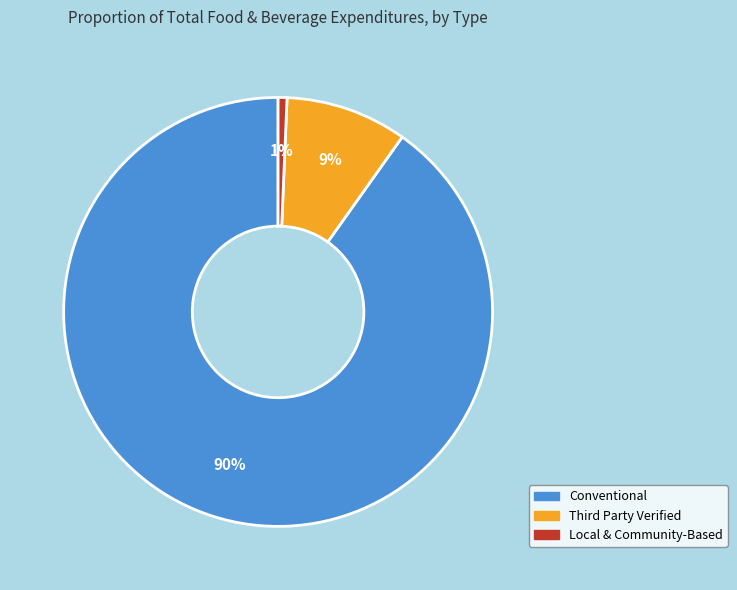

Is the sum of Local & Community-Based and Conventional greater than half?

Yes